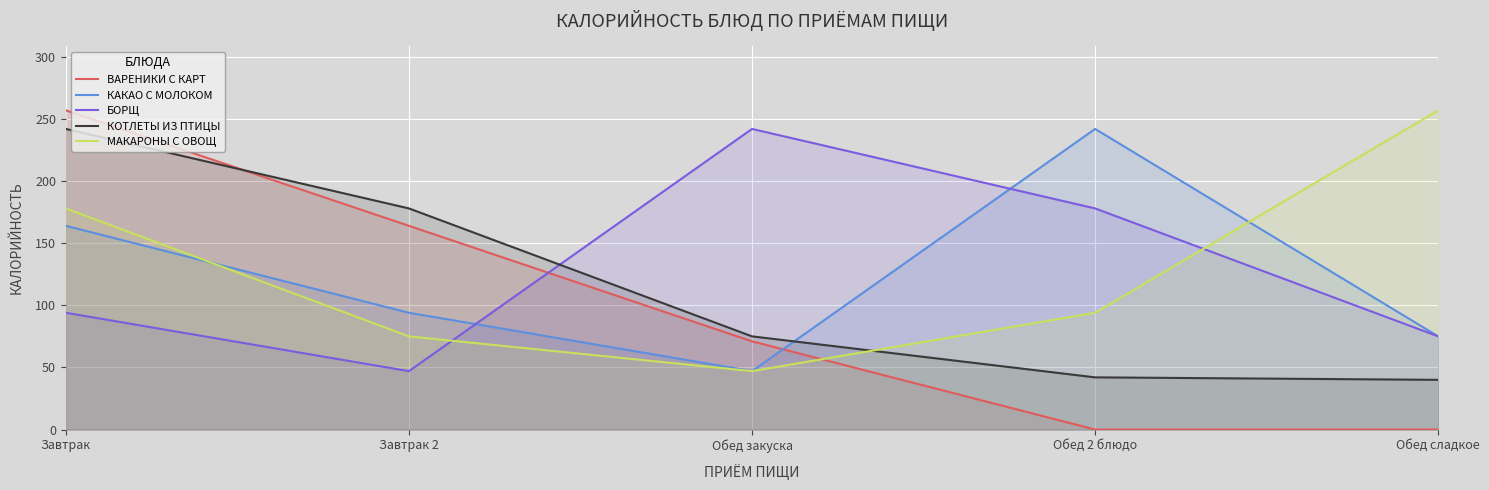

What is the value of the ВАРЕНИКИ С КАРТ point at the 3rd from the left?

71